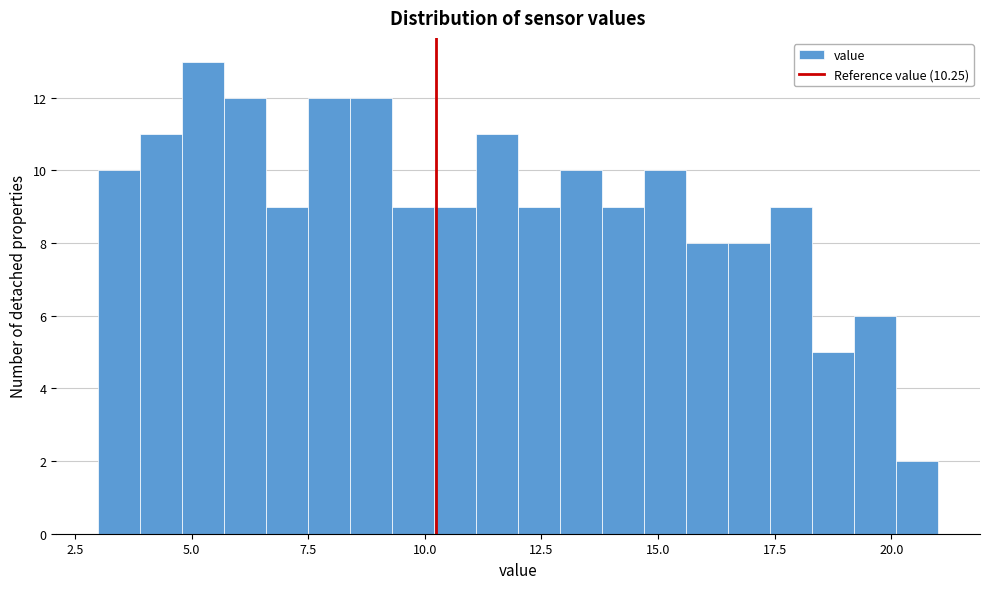

Read against the x-axis, roughly where is the centre of the tallest bar?

5.5